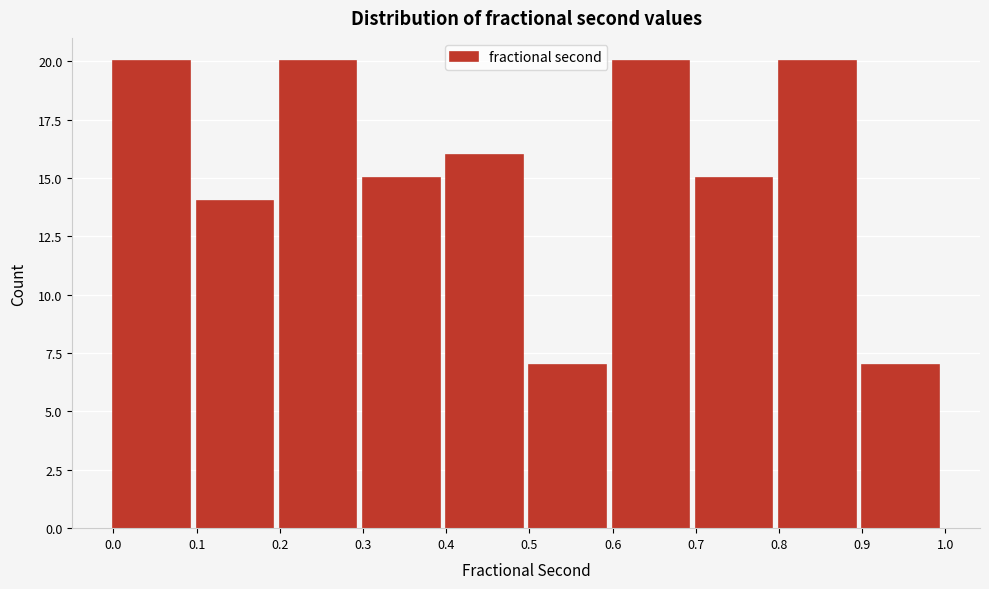

Reading left to right, transcribe this chart: for each bar, give the range it covers on the x-axis and its height. The values are not printed on the chart, so give them approximately, as read against the axis.

0.0 to 0.1: 20
0.1 to 0.2: 14
0.2 to 0.3: 20
0.3 to 0.4: 15
0.4 to 0.5: 16
0.5 to 0.6: 7
0.6 to 0.7: 20
0.7 to 0.8: 15
0.8 to 0.9: 20
0.9 to 1.0: 7